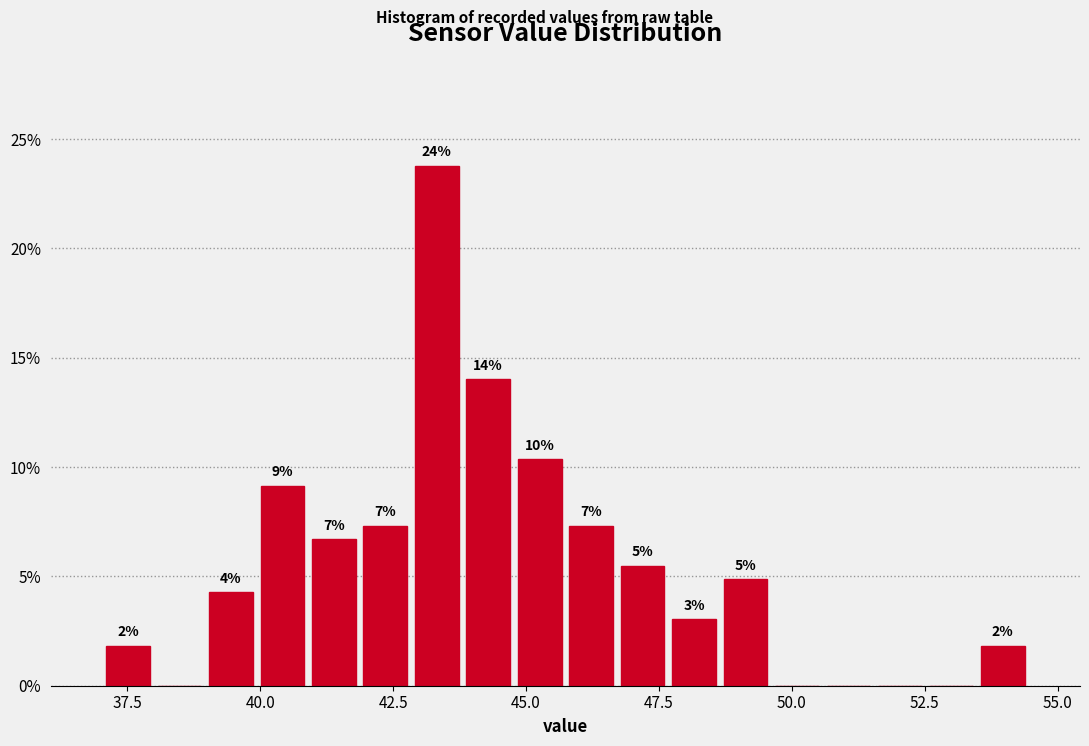

Read against the x-axis, roughly where is the centre of the tallest bar?

43.5